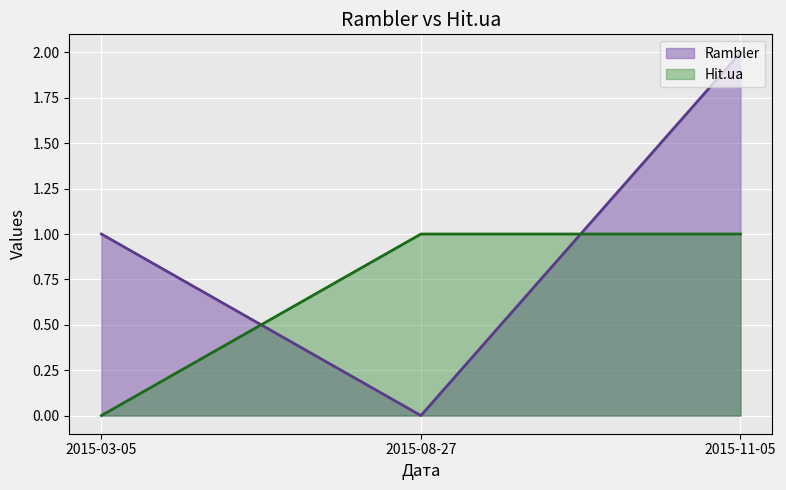

Which label corresponds to the smallest value in the chart?

2015-08-27